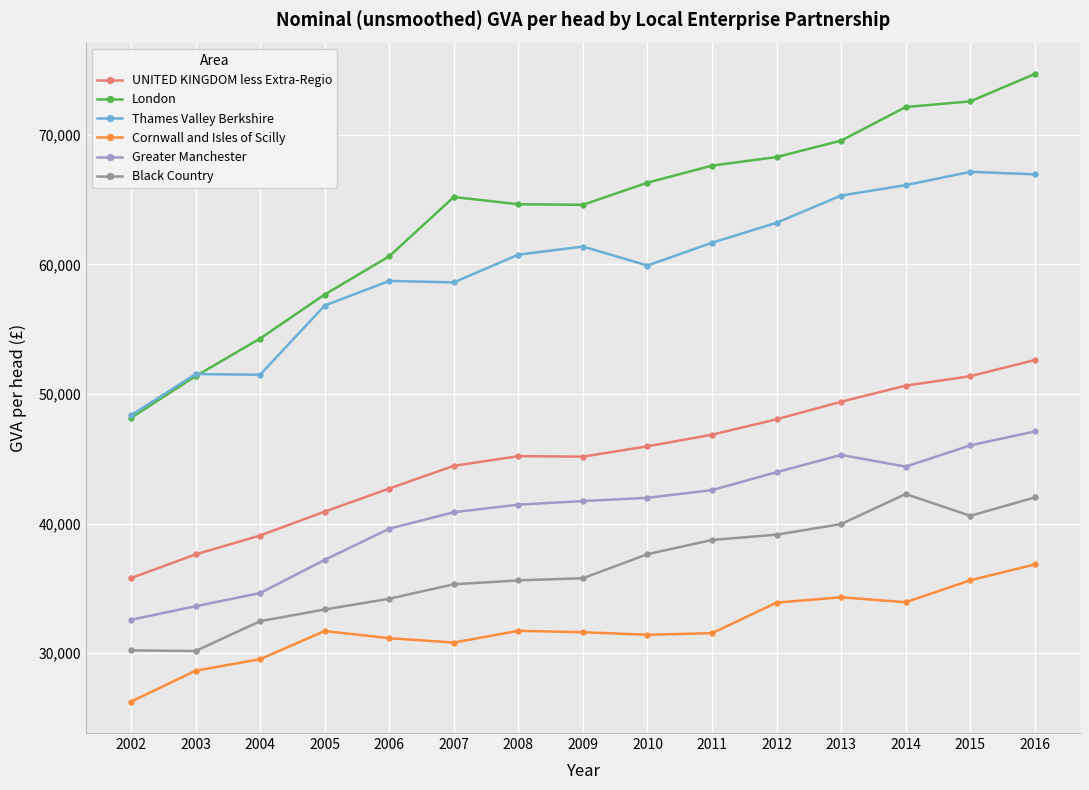

What value does the UNITED KINGDOM less Extra-Regio series have at 2005, to the nearest 50?

40950